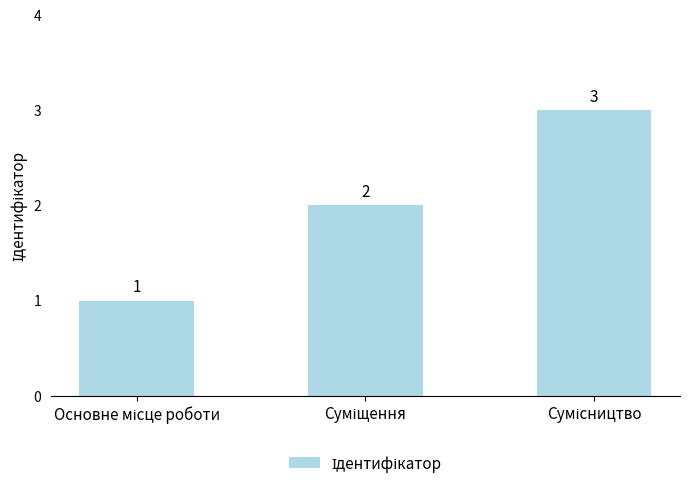

What is the greatest value displayed?

3